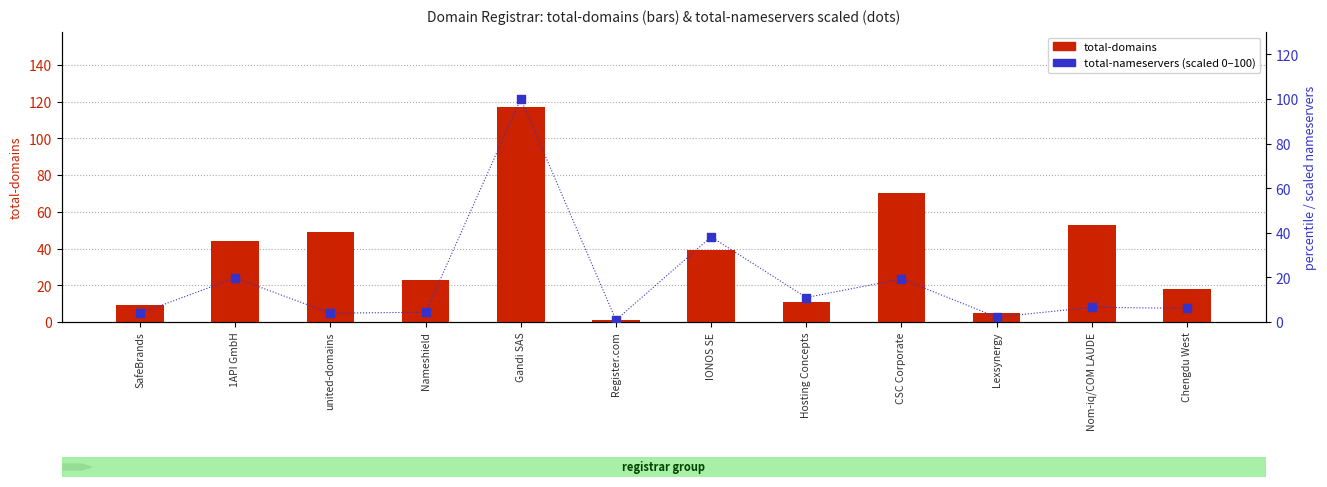

Which series has the largest Y range (max minus min)?

total-domains